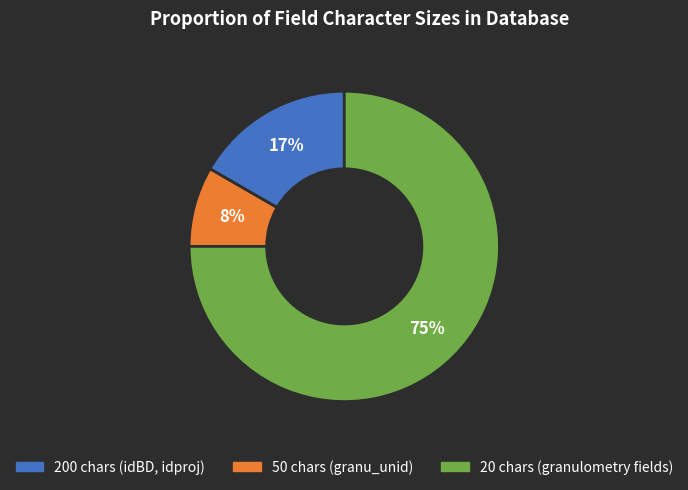

To the nearest percent, what is the average slice percentage?

33%